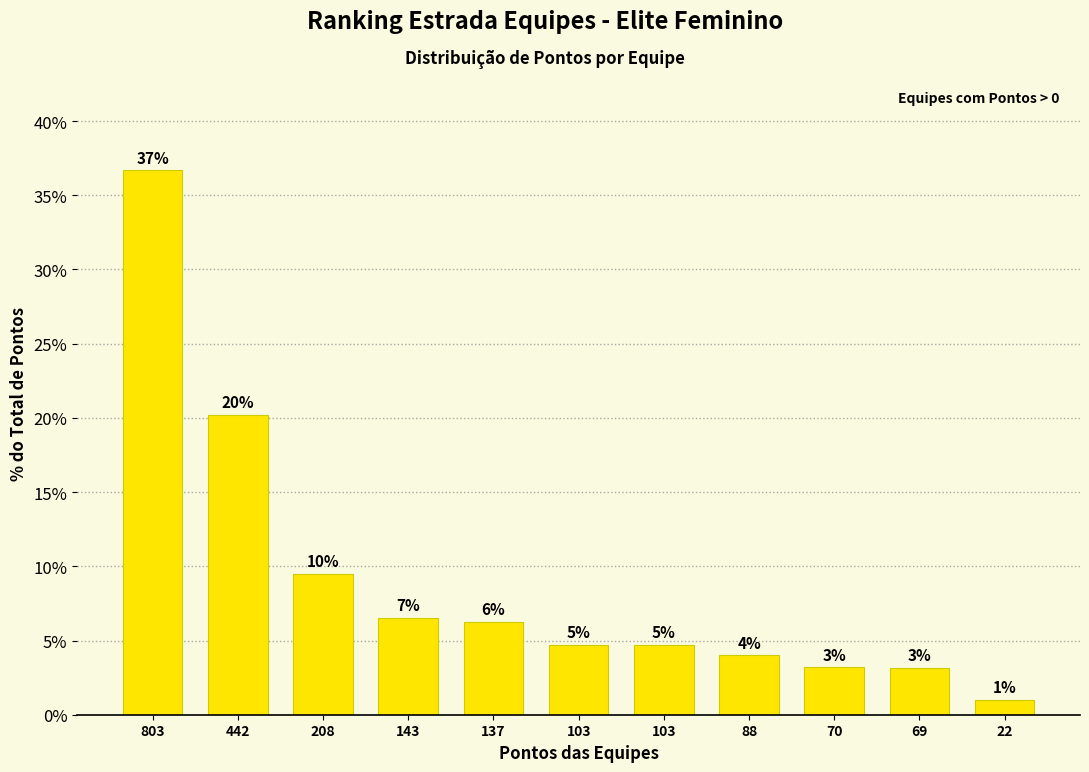

How many bars are there in total?

11